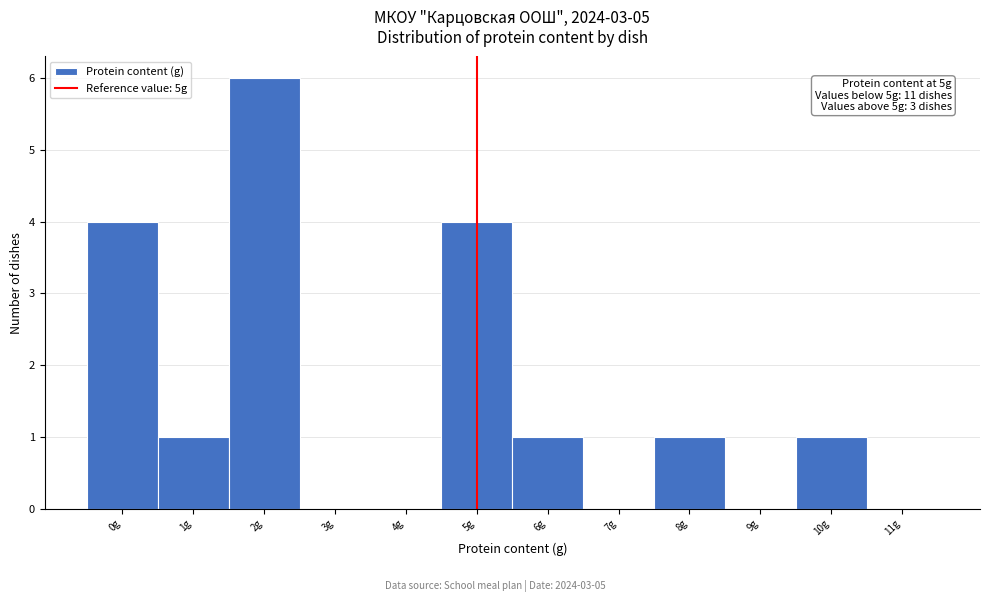

Which range on the x-axis has the tallest bar?

1.5 to 2.5